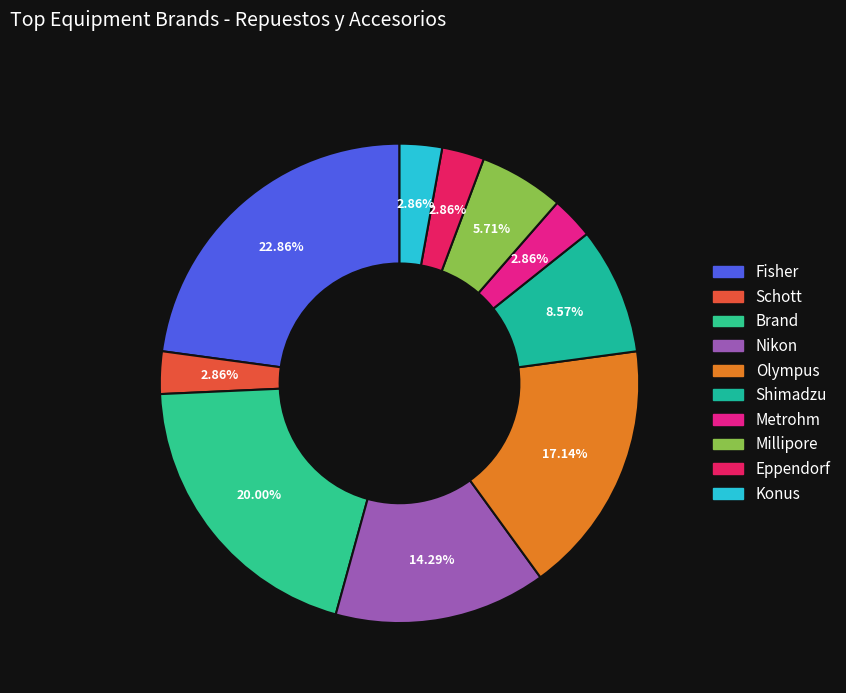

What percentage do Konus and Millipore together represent?

8.6%